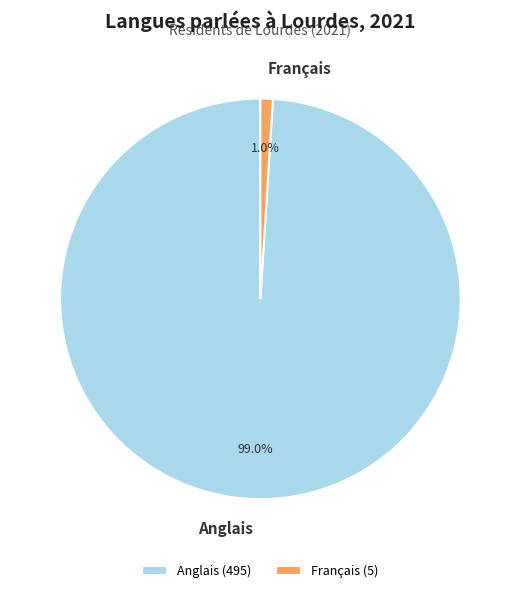

How many slices are in this pie chart?

2